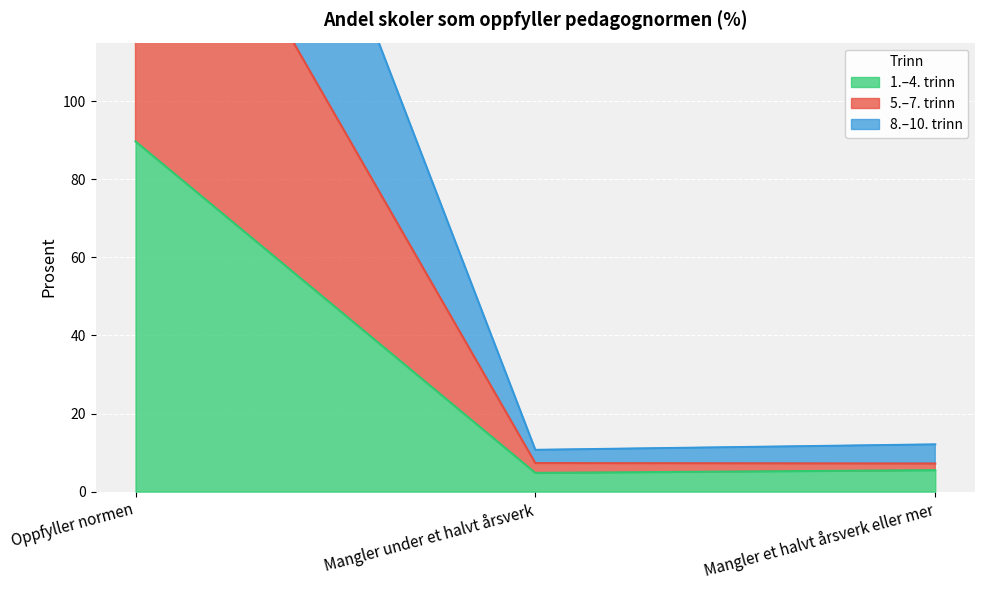

True or false: 1.–4. trinn has a value of 128.3 at Oppfyller normen.

False